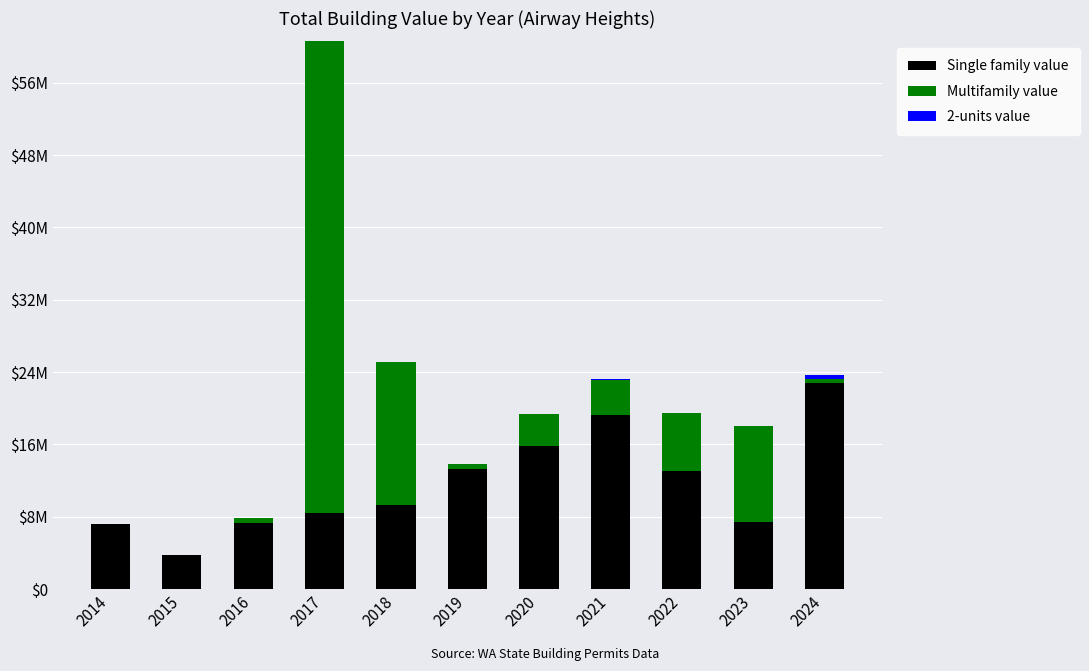

Which series changed the most between 2019 and 2024?

Single family value